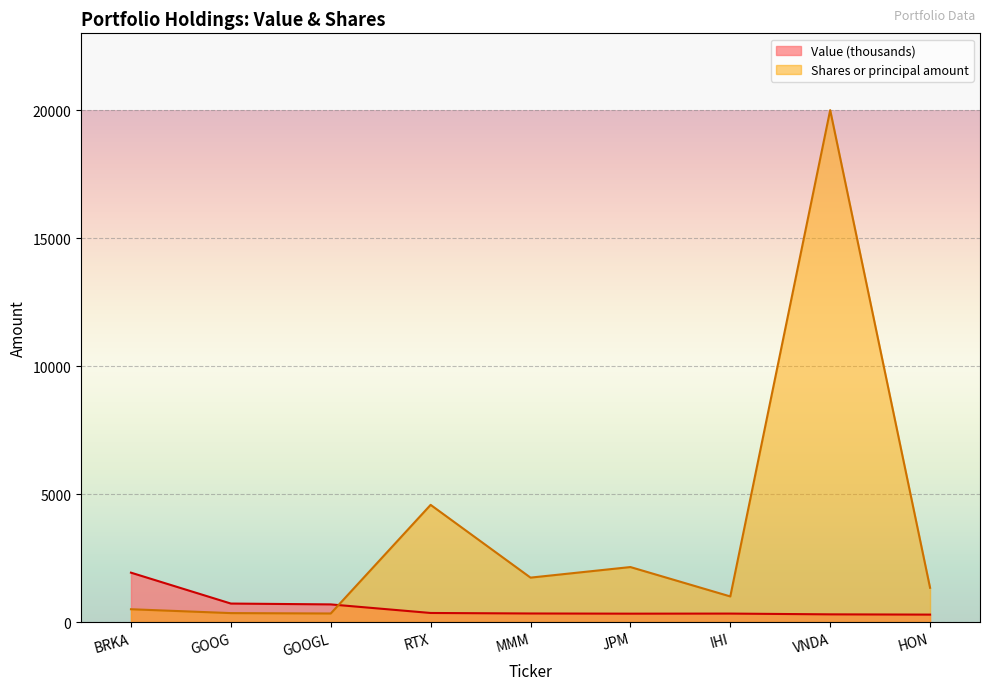

How many data points in Value are above 334?

4